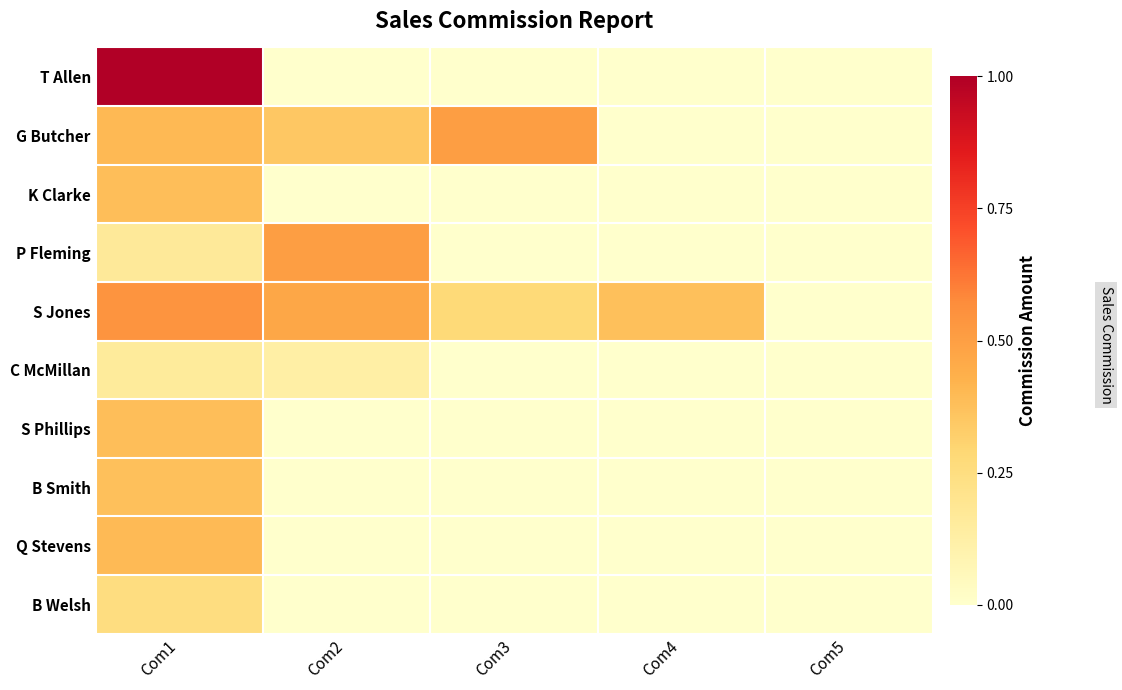

At Com3, list the series in order from smallest to largest.

T Allen, K Clarke, P Fleming, C McMillan, S Phillips, B Smith, Q Stevens, B Welsh, S Jones, G Butcher